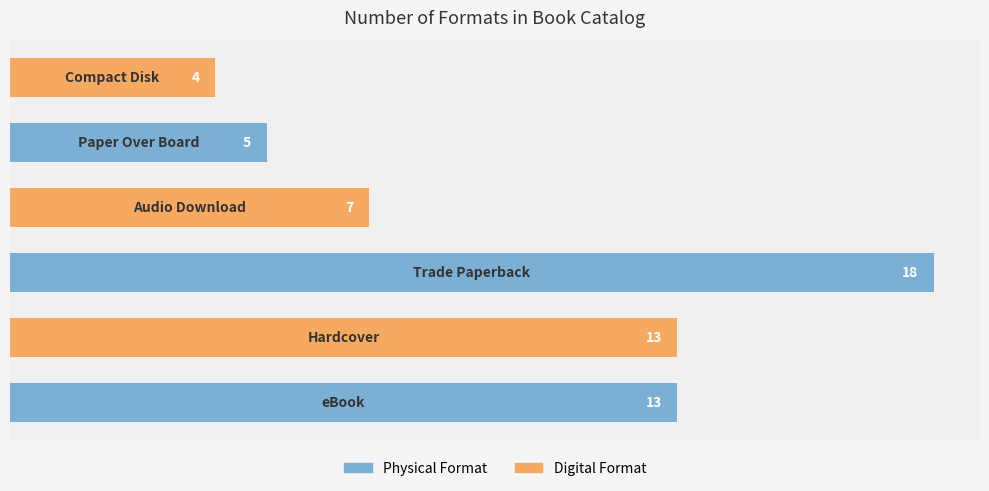

How many bars are there in total?

6